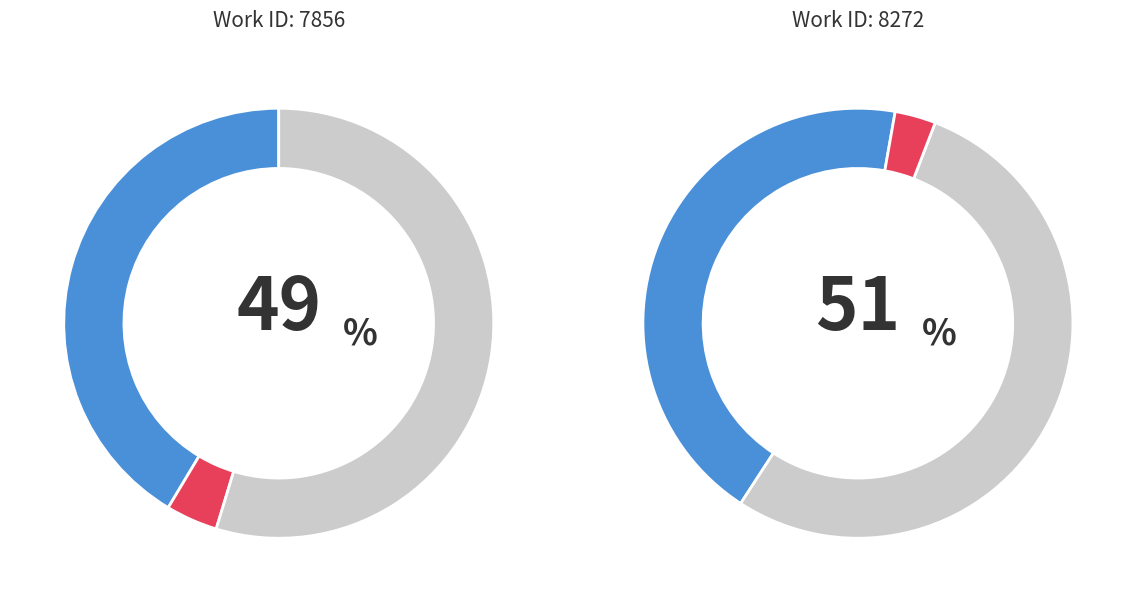

Does 2018-04-17 account for over 50% of the chart?

Yes